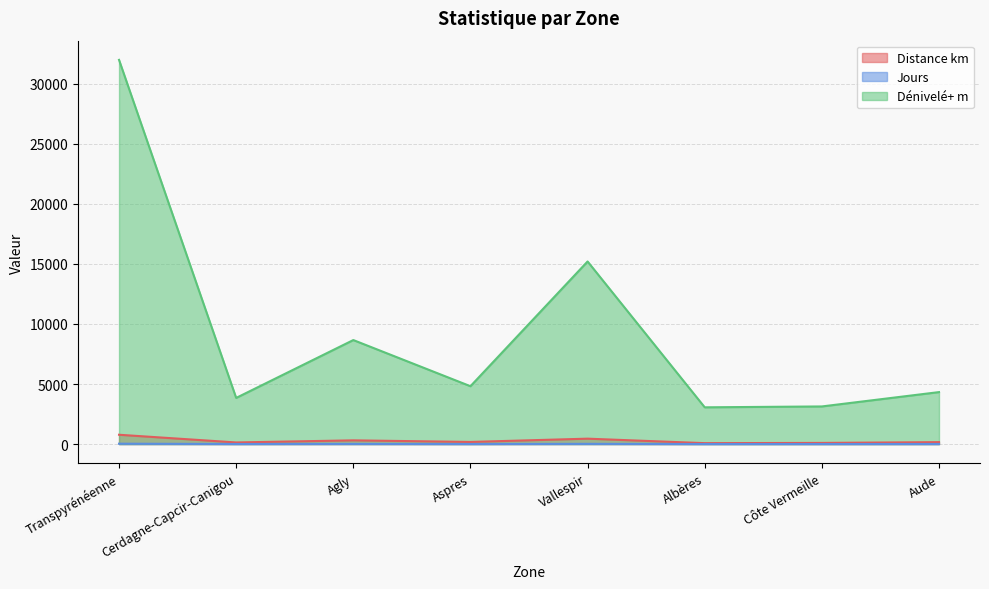

How many data points in Distance km are above 177?

4